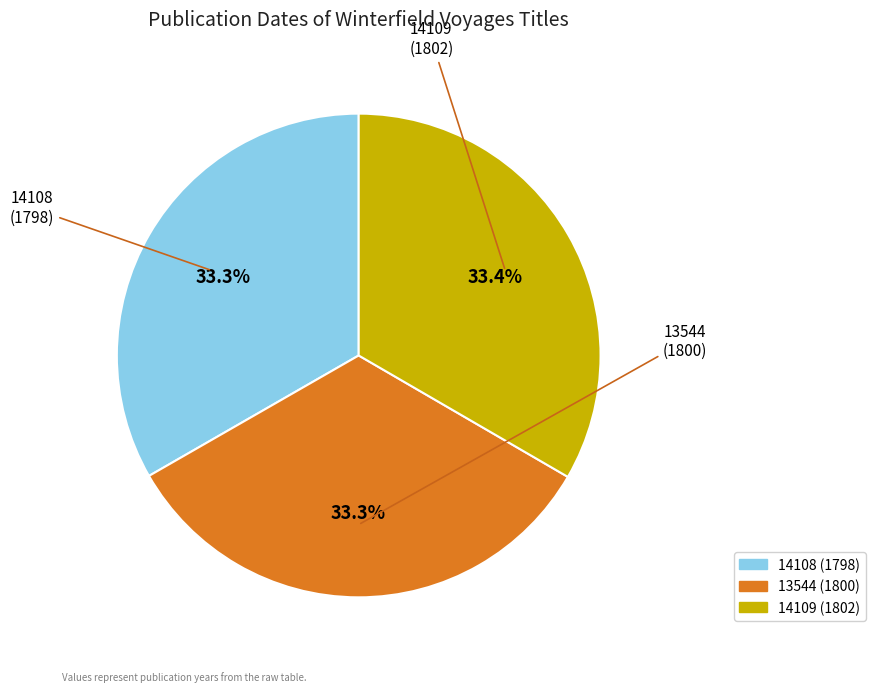

To the nearest percent, what is the combined percentage of 14108 (1798) and 13544 (1800)?

67%